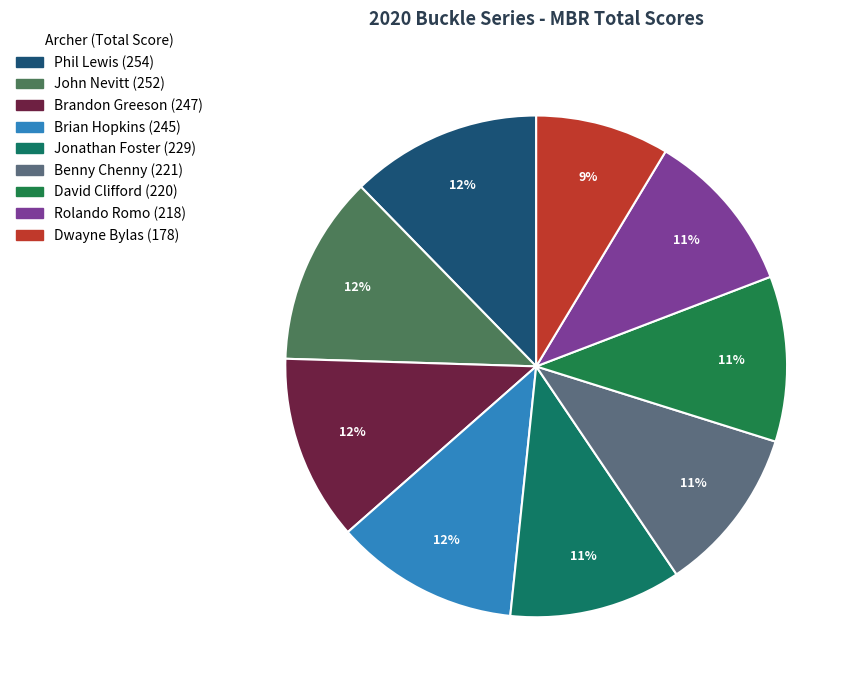

What is the smallest slice in the pie chart?

Dwayne Bylas